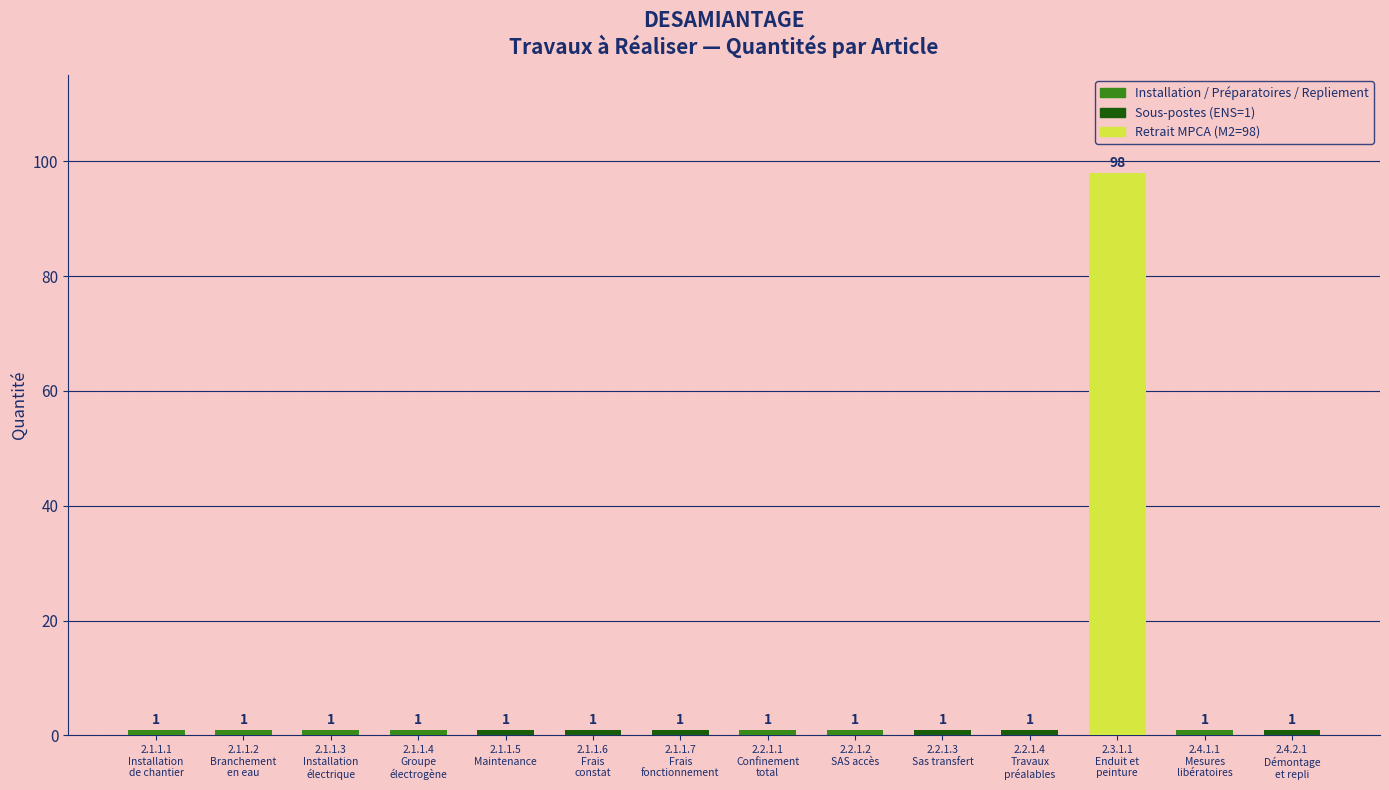

What is the value of the 13th bar from the left?

1